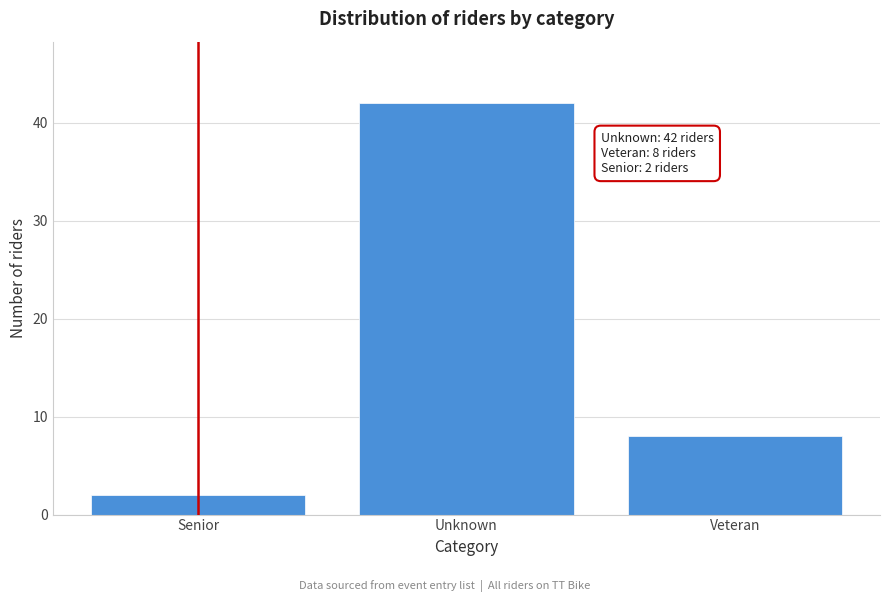

Reading right to left, extract all data points from this chart.

Veteran=8	Unknown=42	Senior=2